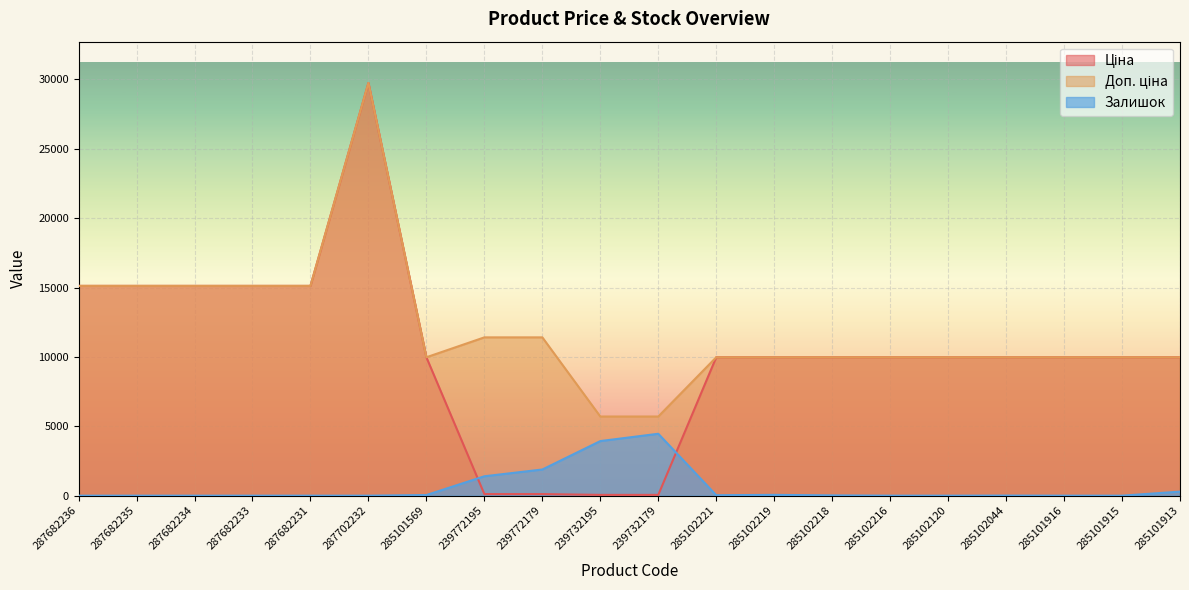

What is the value of the Ціна point at the 4th from the left?

15120.0